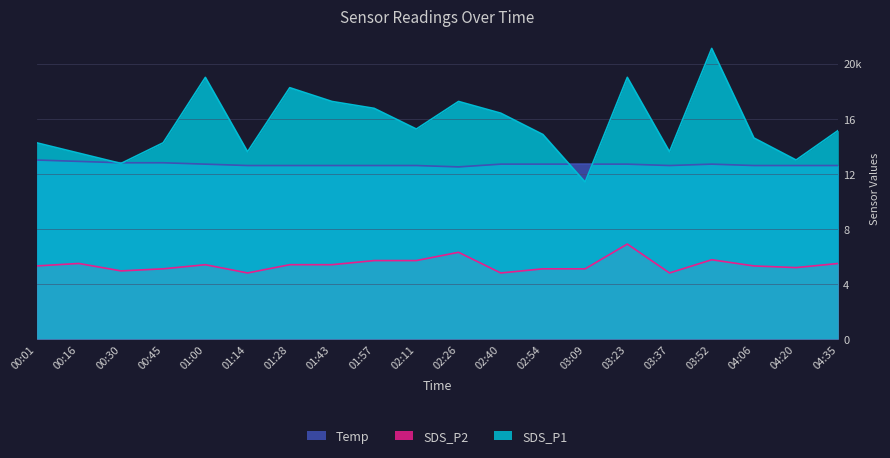

Which series has the widest spread of values?

SDS_P1